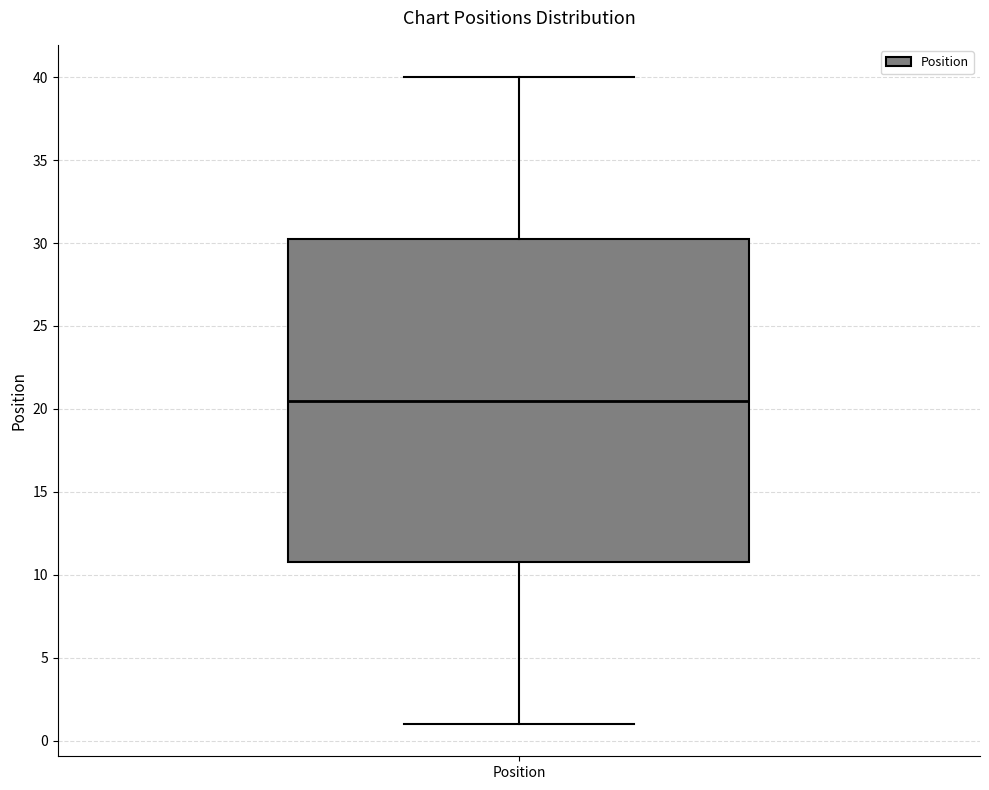

Read this box plot against the y-axis: the position of the median line, the range covered by the box, and the ends of both whiskers. The values are not printed on the chart, so give them approximately, as read against the axis.

median 20.5, box 11.0 to 30.5, whiskers 1.0 to 40.0